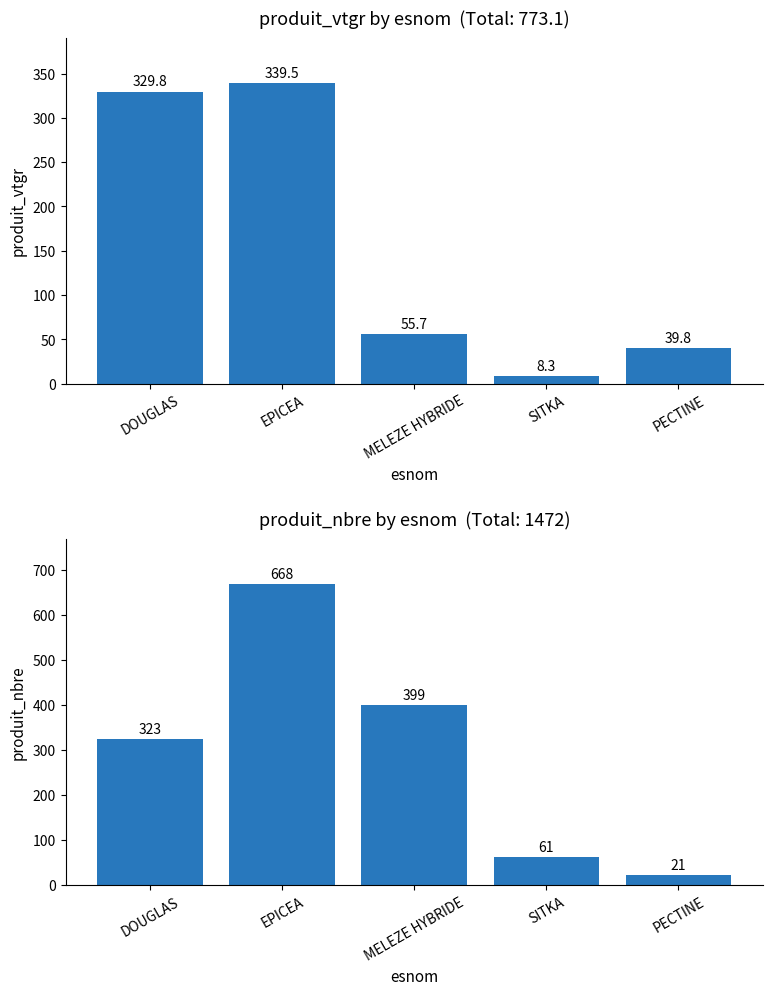

What is the sum of all produit_vtgr values?

773.1